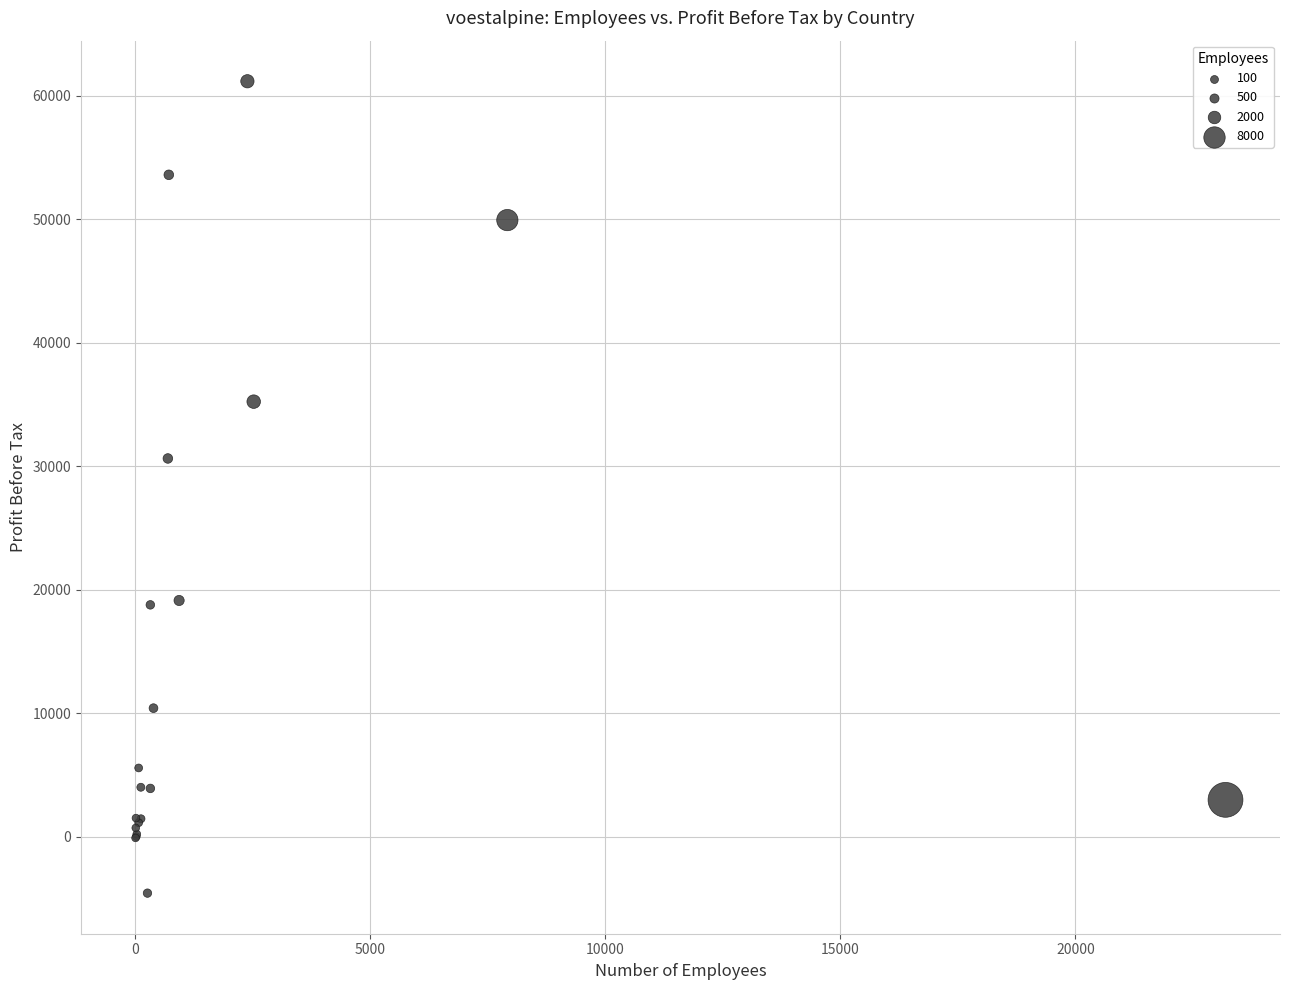

What Y value in the scatter plot is closest to 28305?

30631